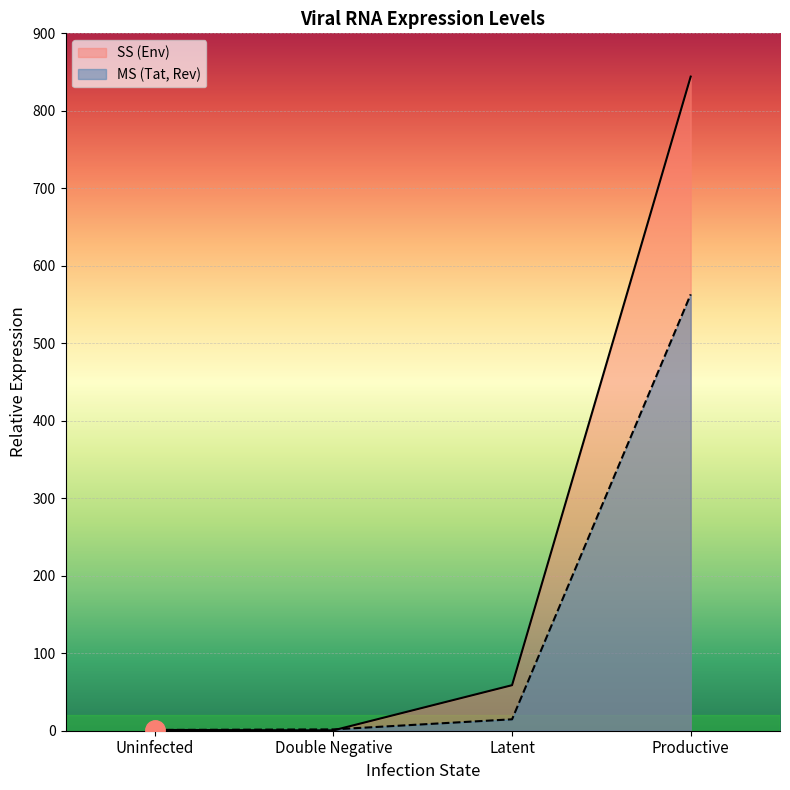

Which series has the largest total across all categories?

SS (Env)